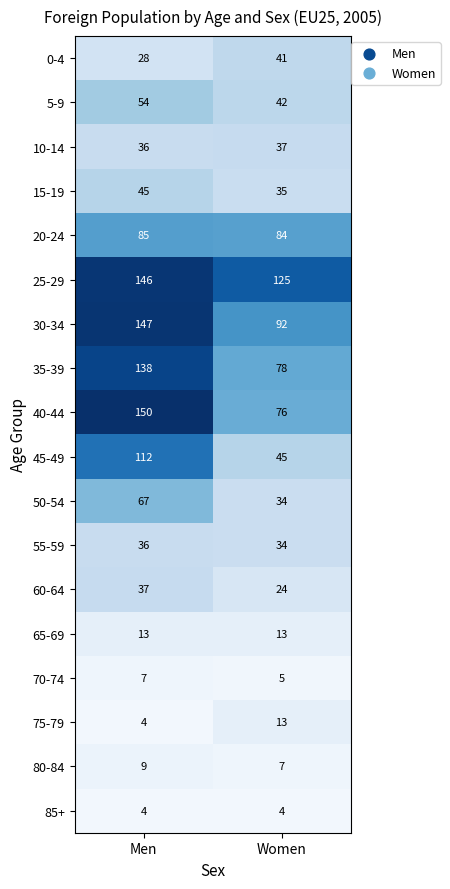

At which label does 60-64 reach its minimum?

Women